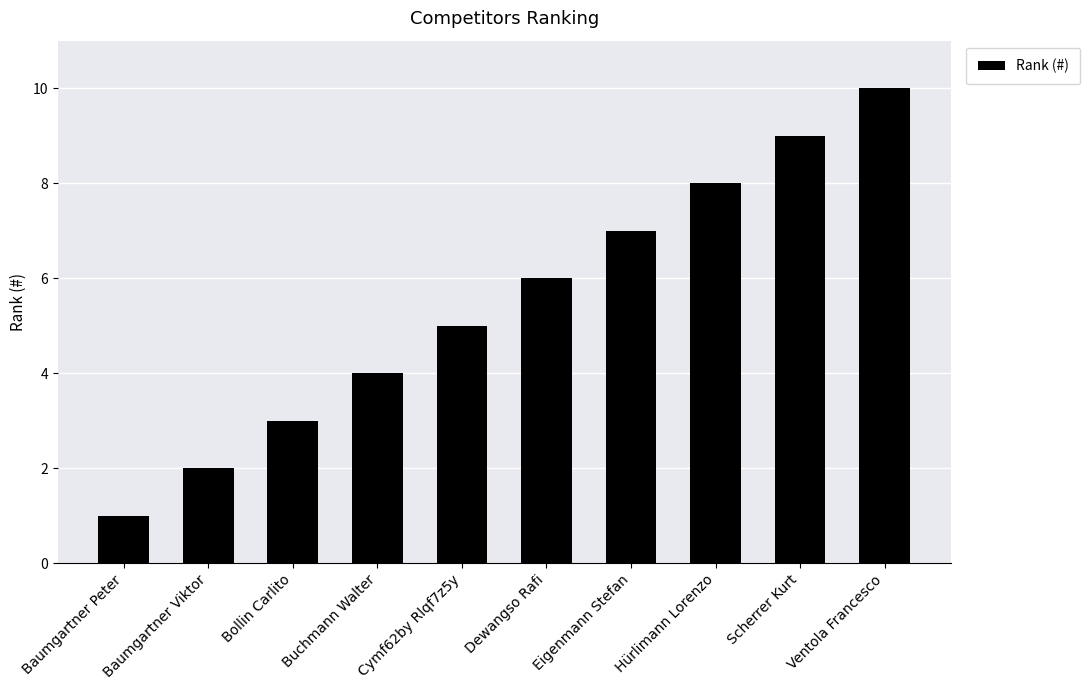

True or false: the data shows 1 at Buchmann Walter.

False